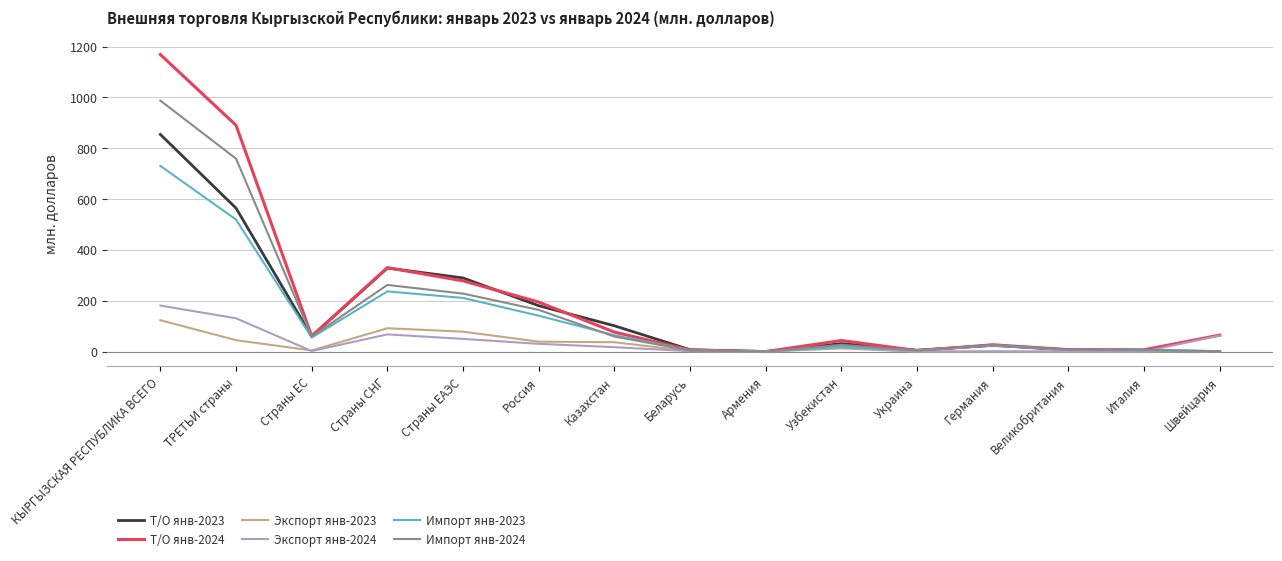

Is it true that Импорт янв-2024 equals 107.6 at Страны ЕАЭС?

False